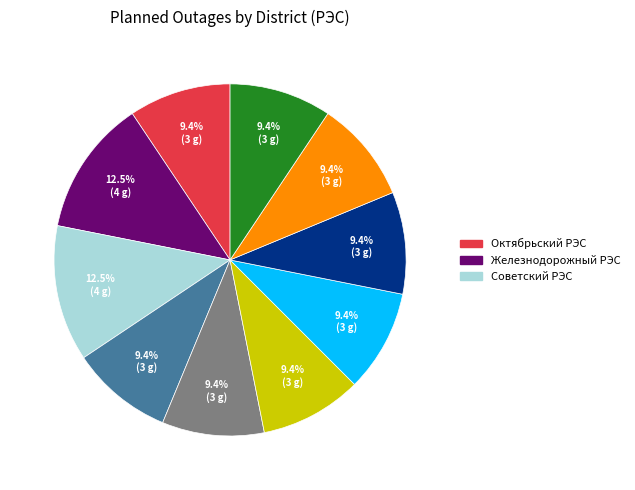

Does any single category account for the majority?

No